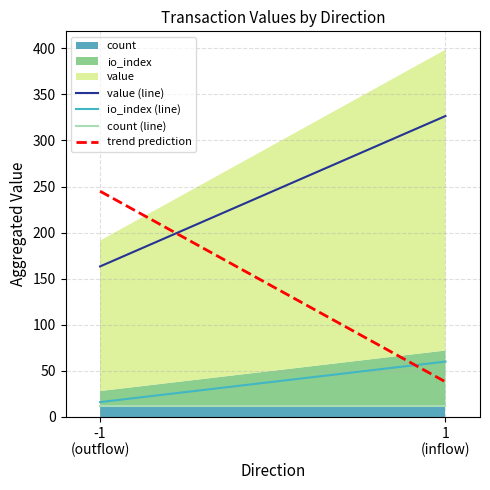

Which series changed the most between -1
(outflow) and 1
(inflow)?

trend prediction